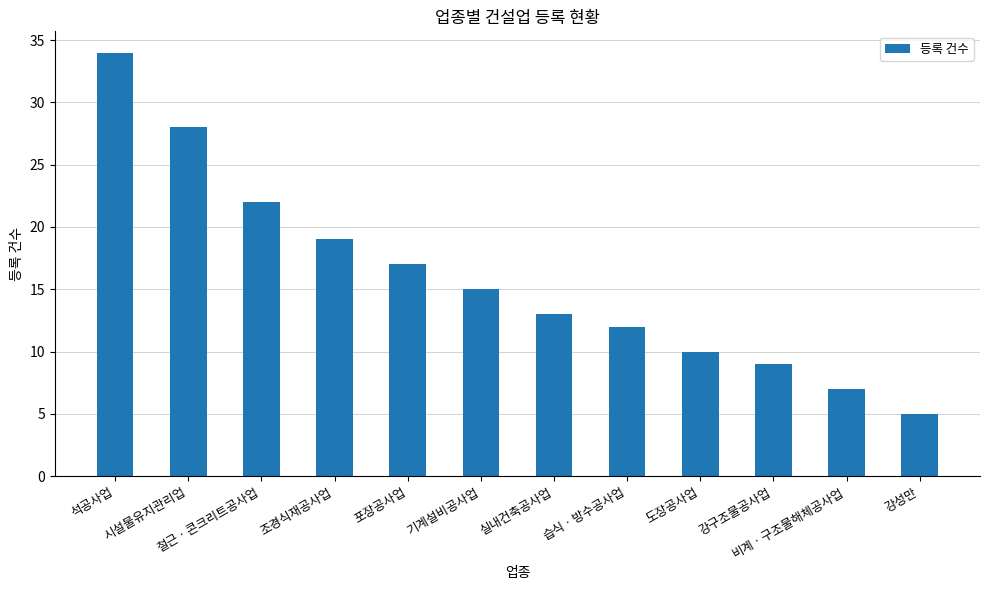

Rank the categories by value from highest to lowest.

석공사업, 시설물유지관리업, 철근ㆍ콘크리트공사업, 조경식재공사업, 포장공사업, 기계설비공사업, 실내건축공사업, 습식ㆍ방수공사업, 도장공사업, 강구조물공사업, 비계ㆍ구조물해체공사업, 강성만